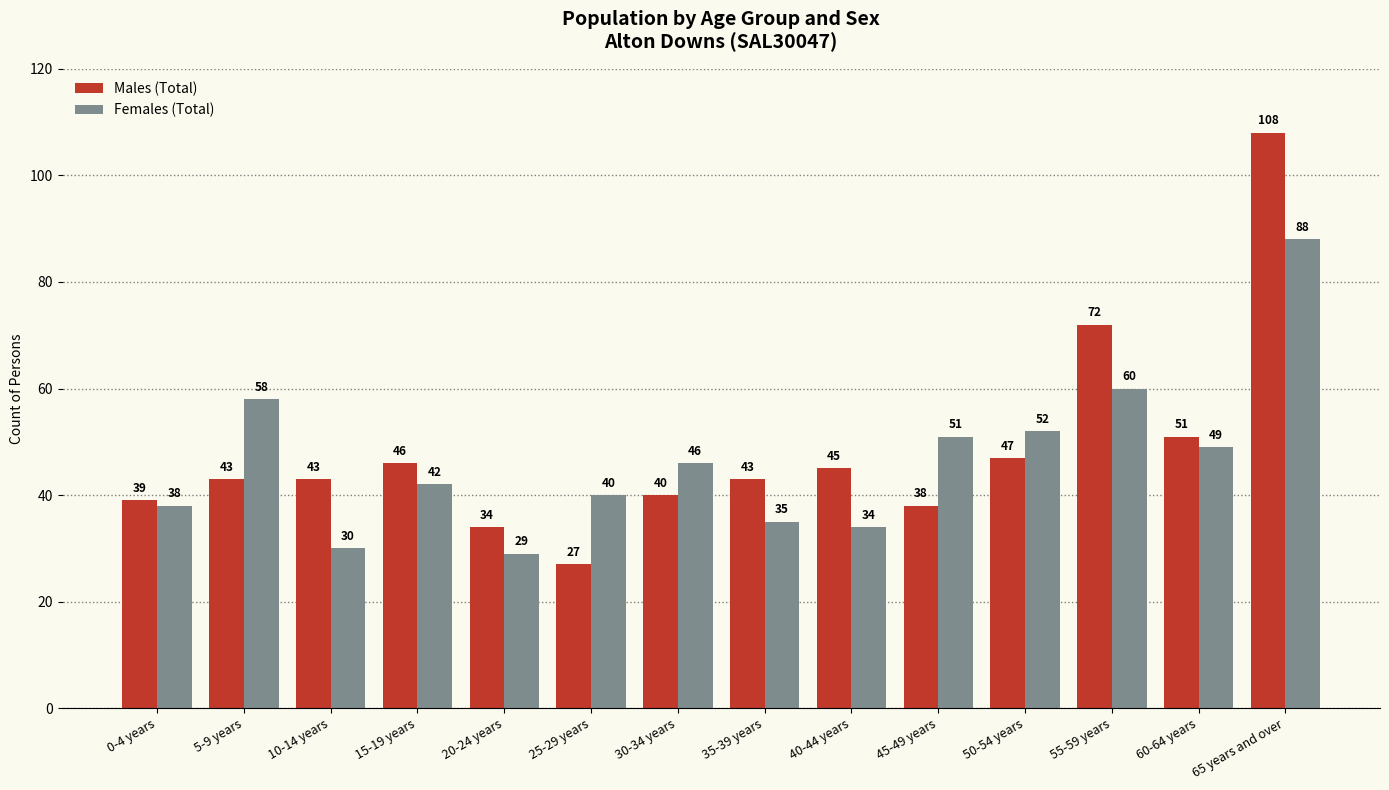

What is the sum of all Males (Total) values?

676